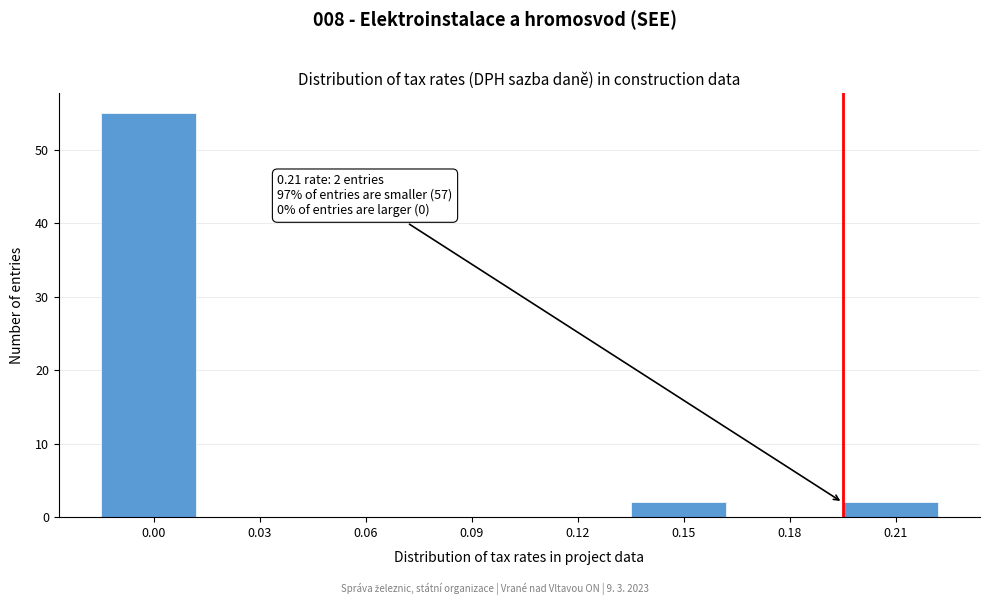

Reading left to right, extract all data points from this chart.

0.00=55	0.03=0	0.06=0	0.09=0	0.12=0	0.15=2	0.18=0	0.21=2